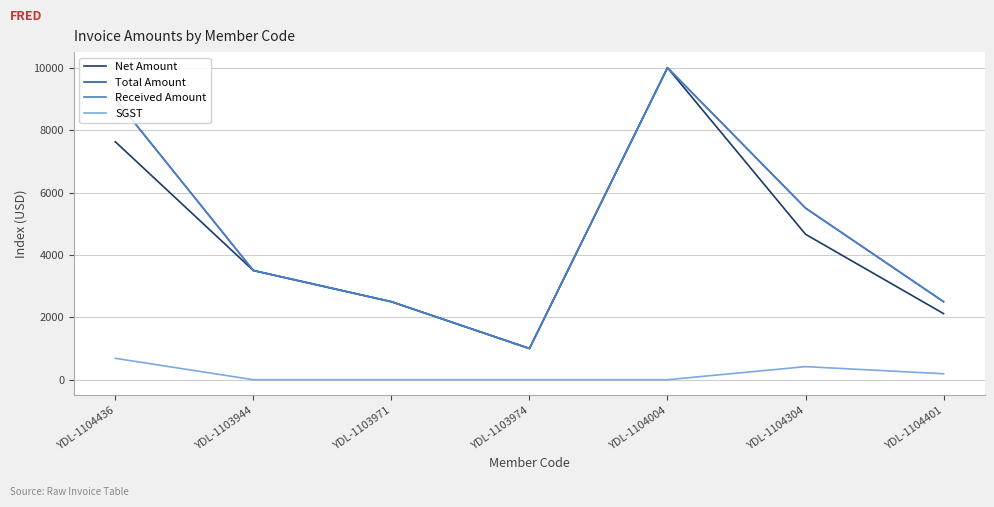

At which label is Received Amount closest to 5500?

YDL-1104304